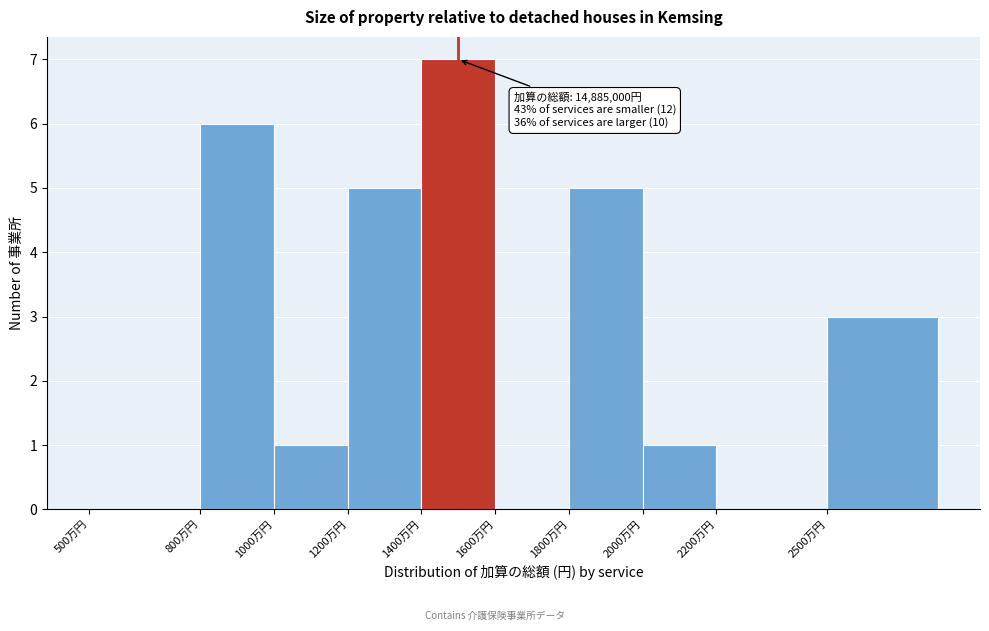

Reading left to right, extract all data points from this chart.

500万円=0	800万円=6	1000万円=1	1200万円=5	1400万円=7	1600万円=0	1800万円=5	2000万円=1	2200万円=0	2500万円=3